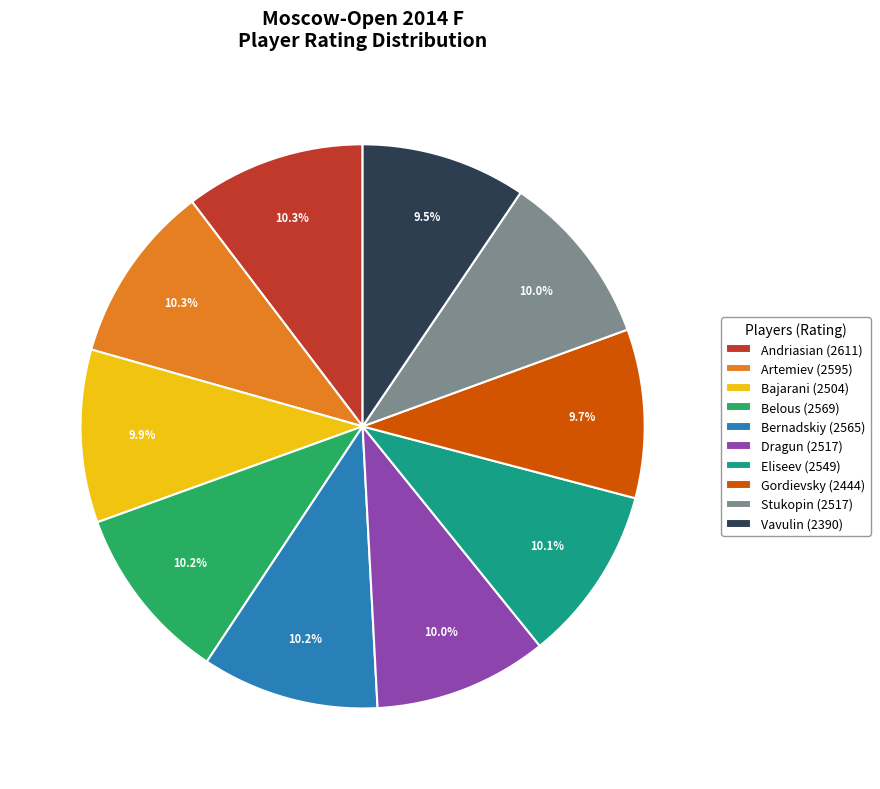

Does Eliseev (2549) account for over 50% of the chart?

No